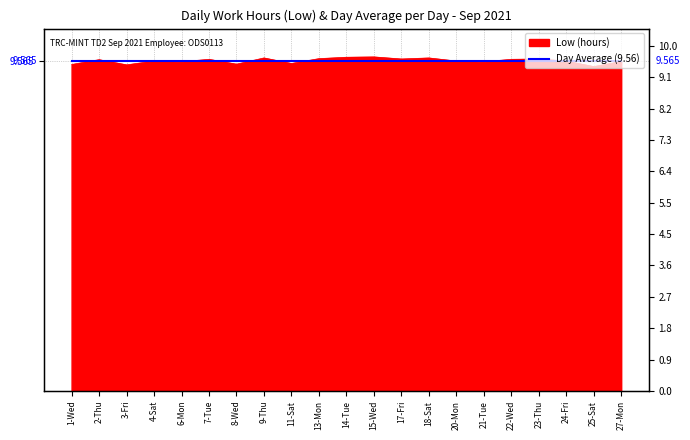

What is the value of the 2nd point from the left?

9.6